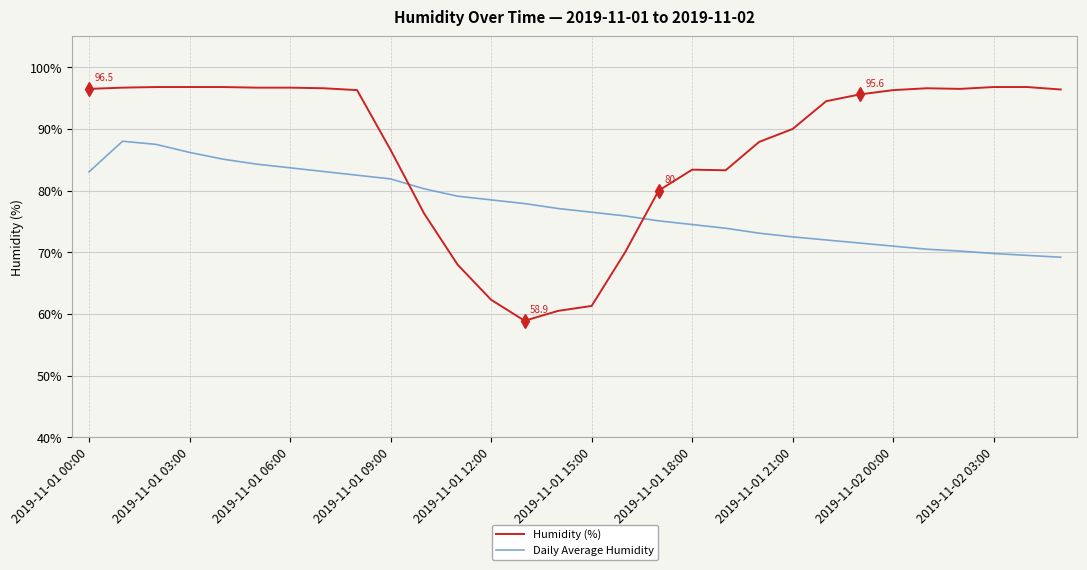

At how many categories does at least one series exceed 84?

20